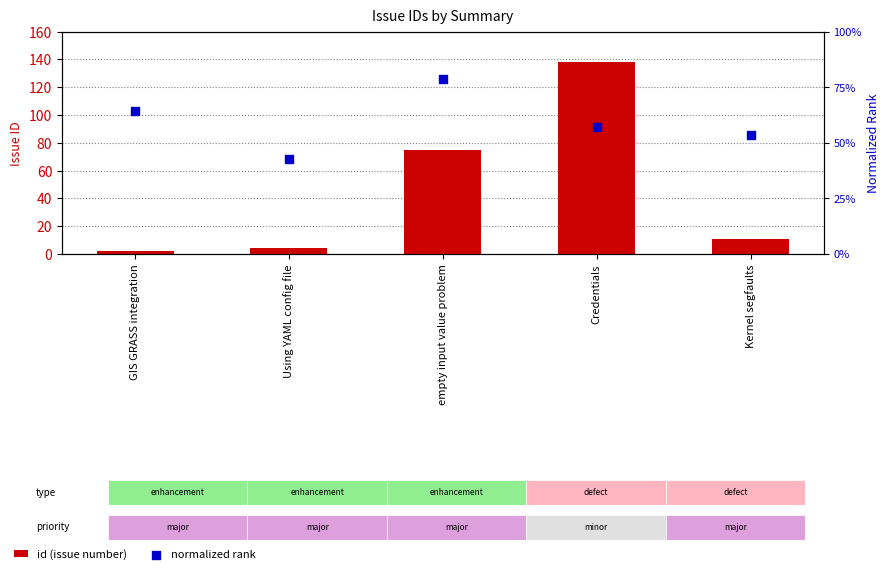

What is the total value across all series at GIS GRASS integration?

2.9